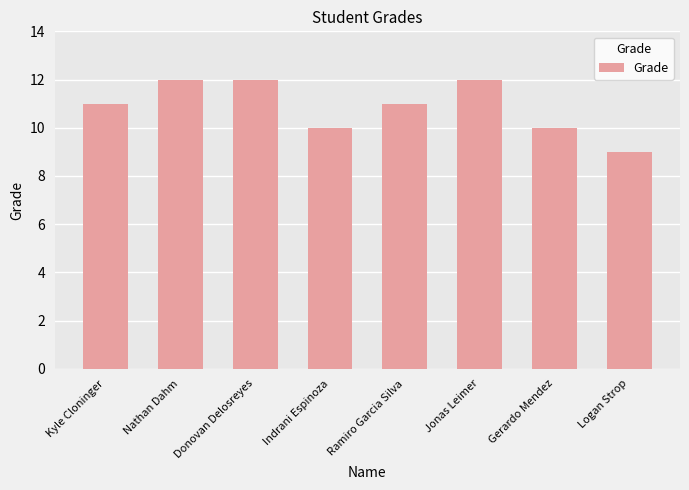

What is the value of the 5th bar from the left?

11